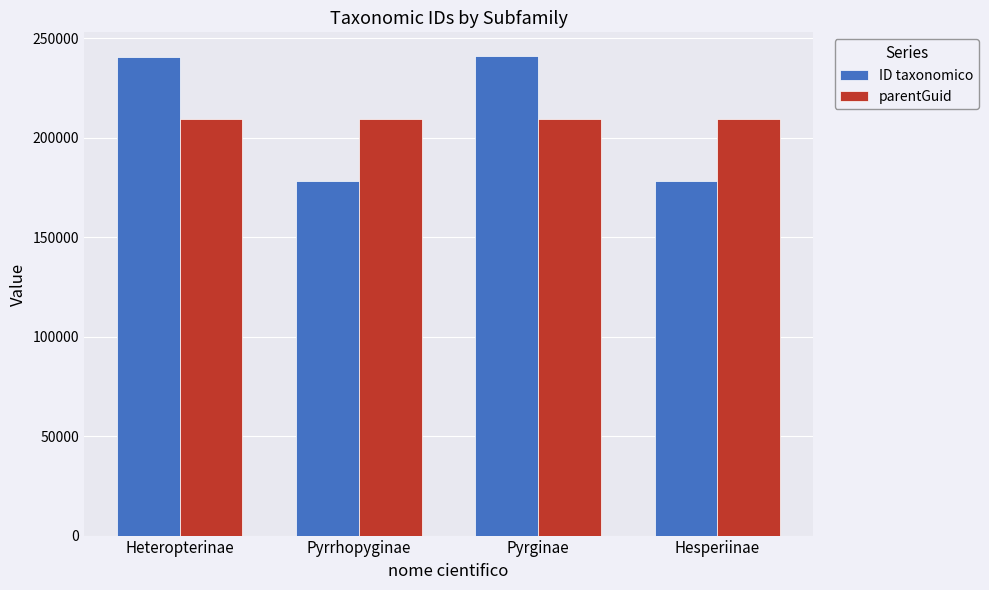

What is the approximate value of parentGuid at Pyrrhopyginae?

209522